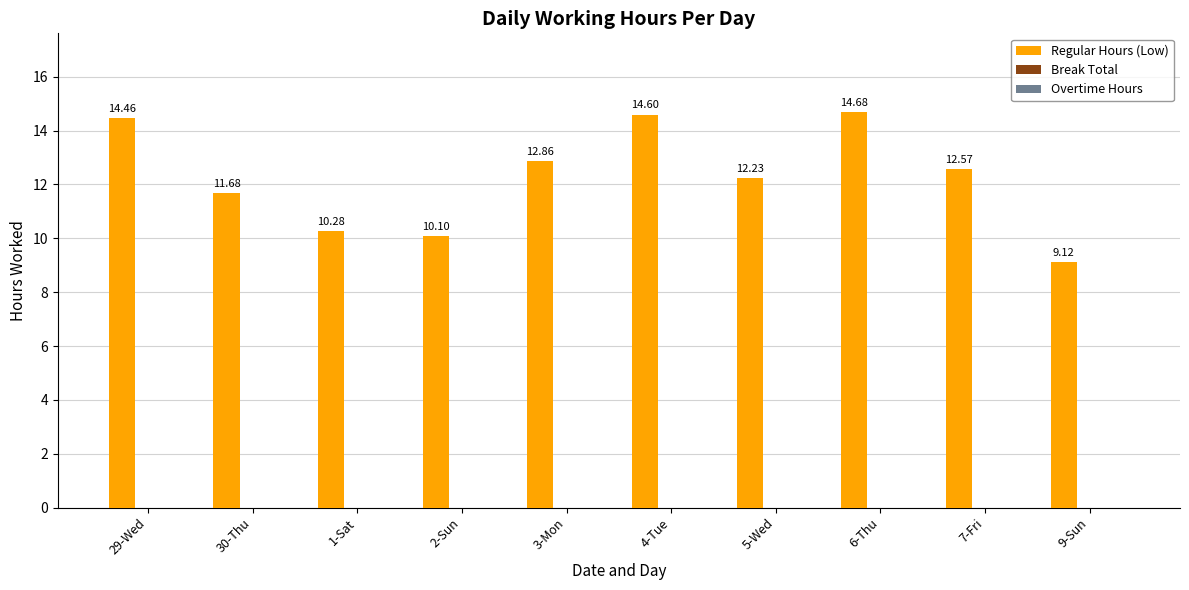

List the labels in order of value, largest first.

6-Thu, 4-Tue, 29-Wed, 3-Mon, 7-Fri, 5-Wed, 30-Thu, 1-Sat, 2-Sun, 9-Sun